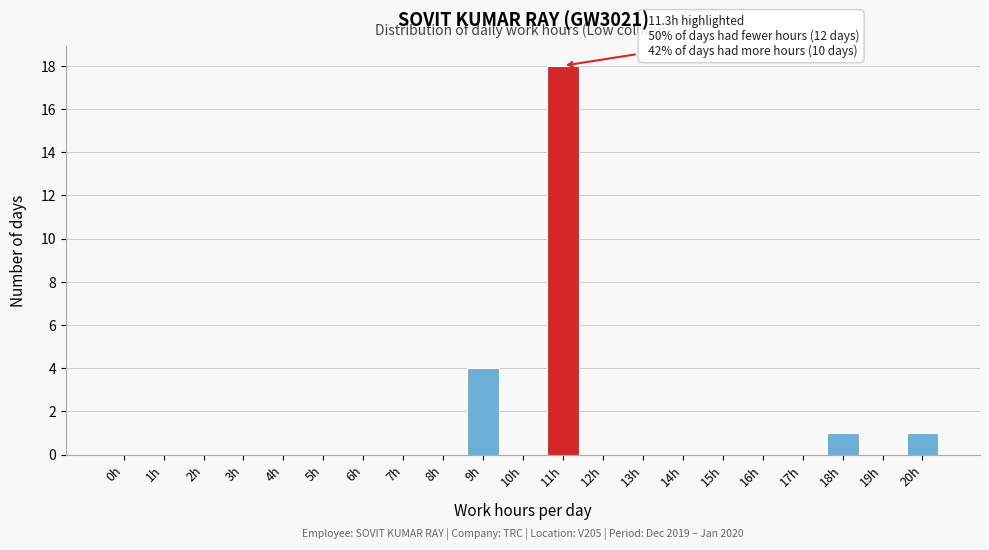

Reading right to left, extract all data points from this chart.

20h=1	19h=0	18h=1	17h=0	16h=0	15h=0	14h=0	13h=0	12h=0	11h=18	10h=0	9h=4	8h=0	7h=0	6h=0	5h=0	4h=0	3h=0	2h=0	1h=0	0h=0